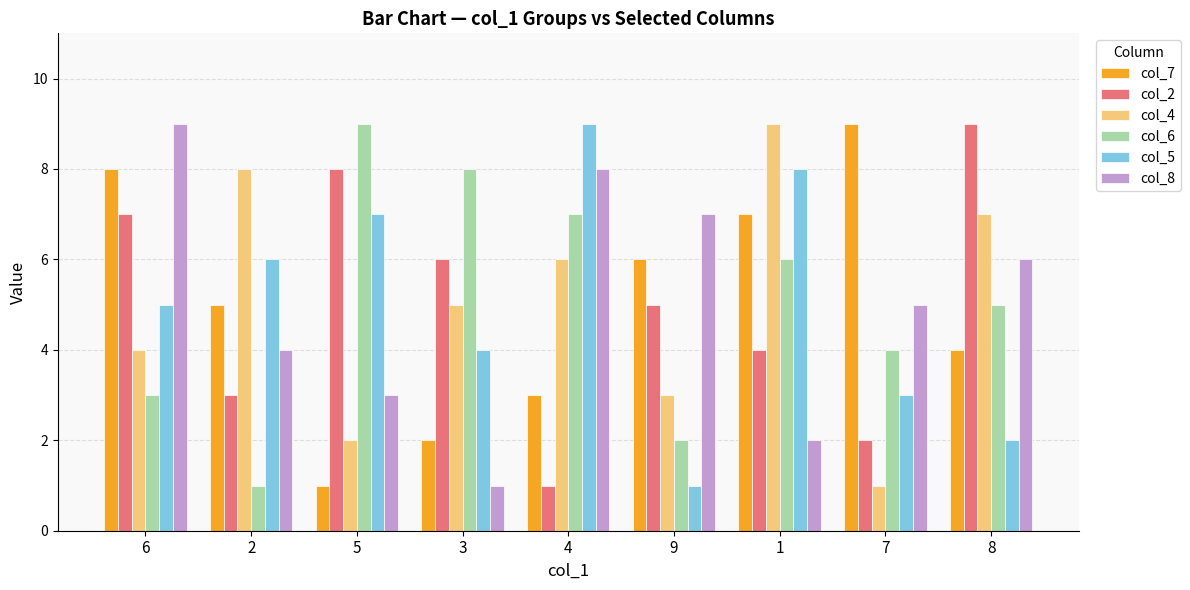

What is the value of the col_2 bar at the 6th from the left?

5